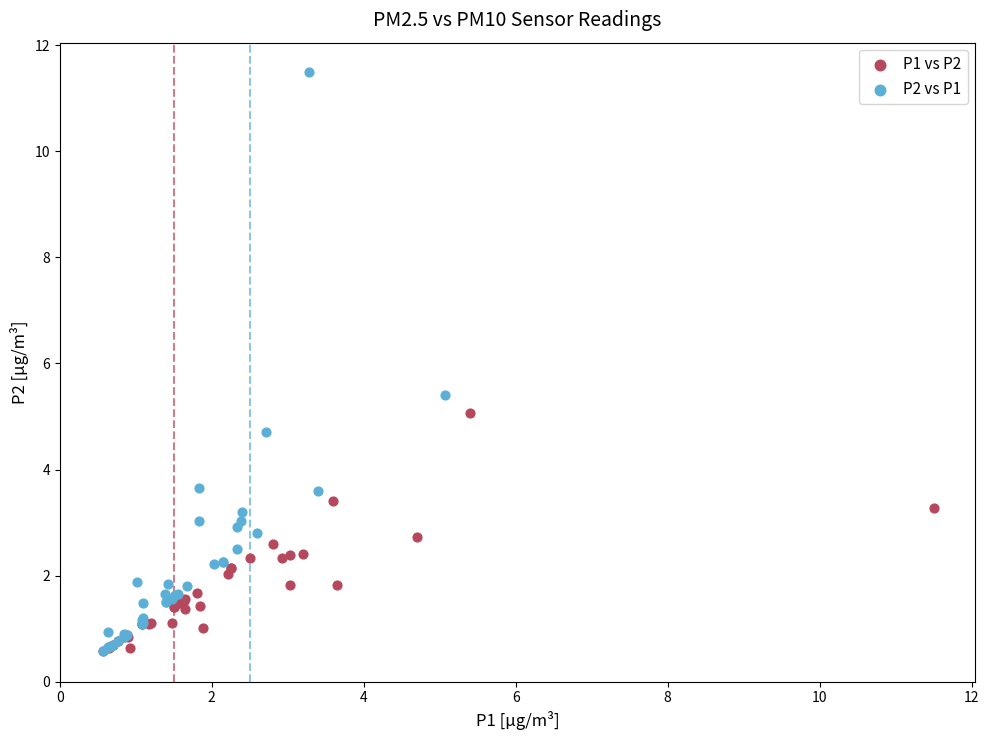

Which series reaches the maximum Y coordinate?

P2 vs P1